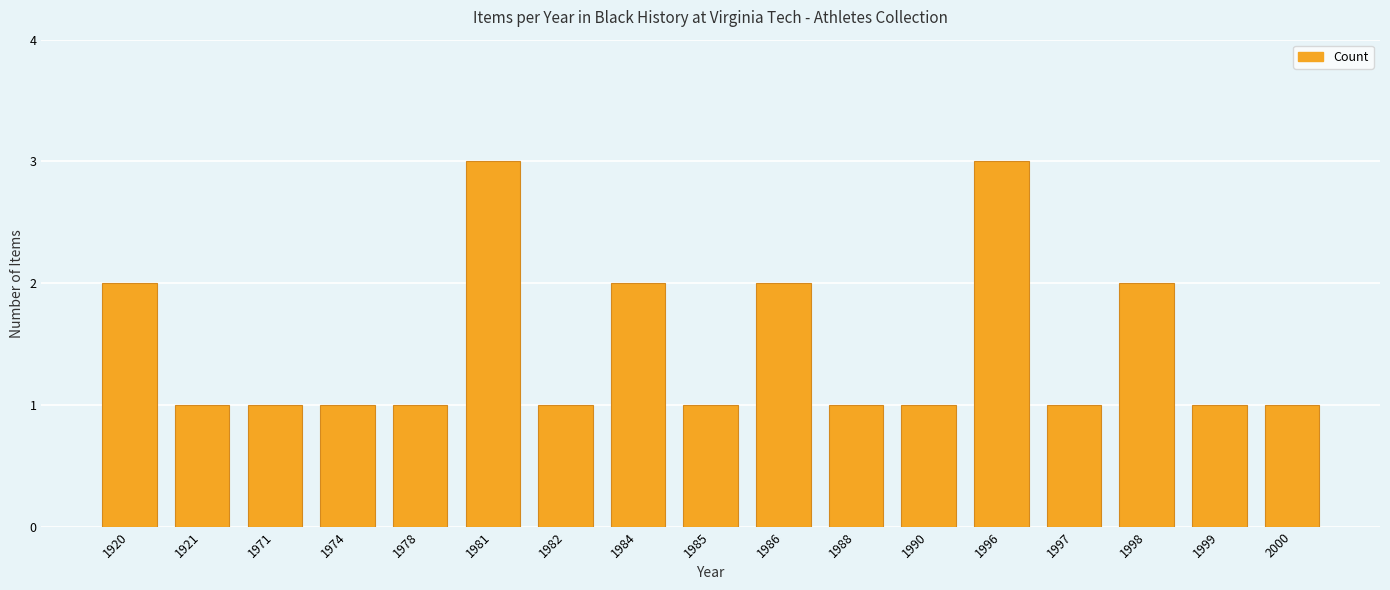

Does the chart contain any negative values?

No